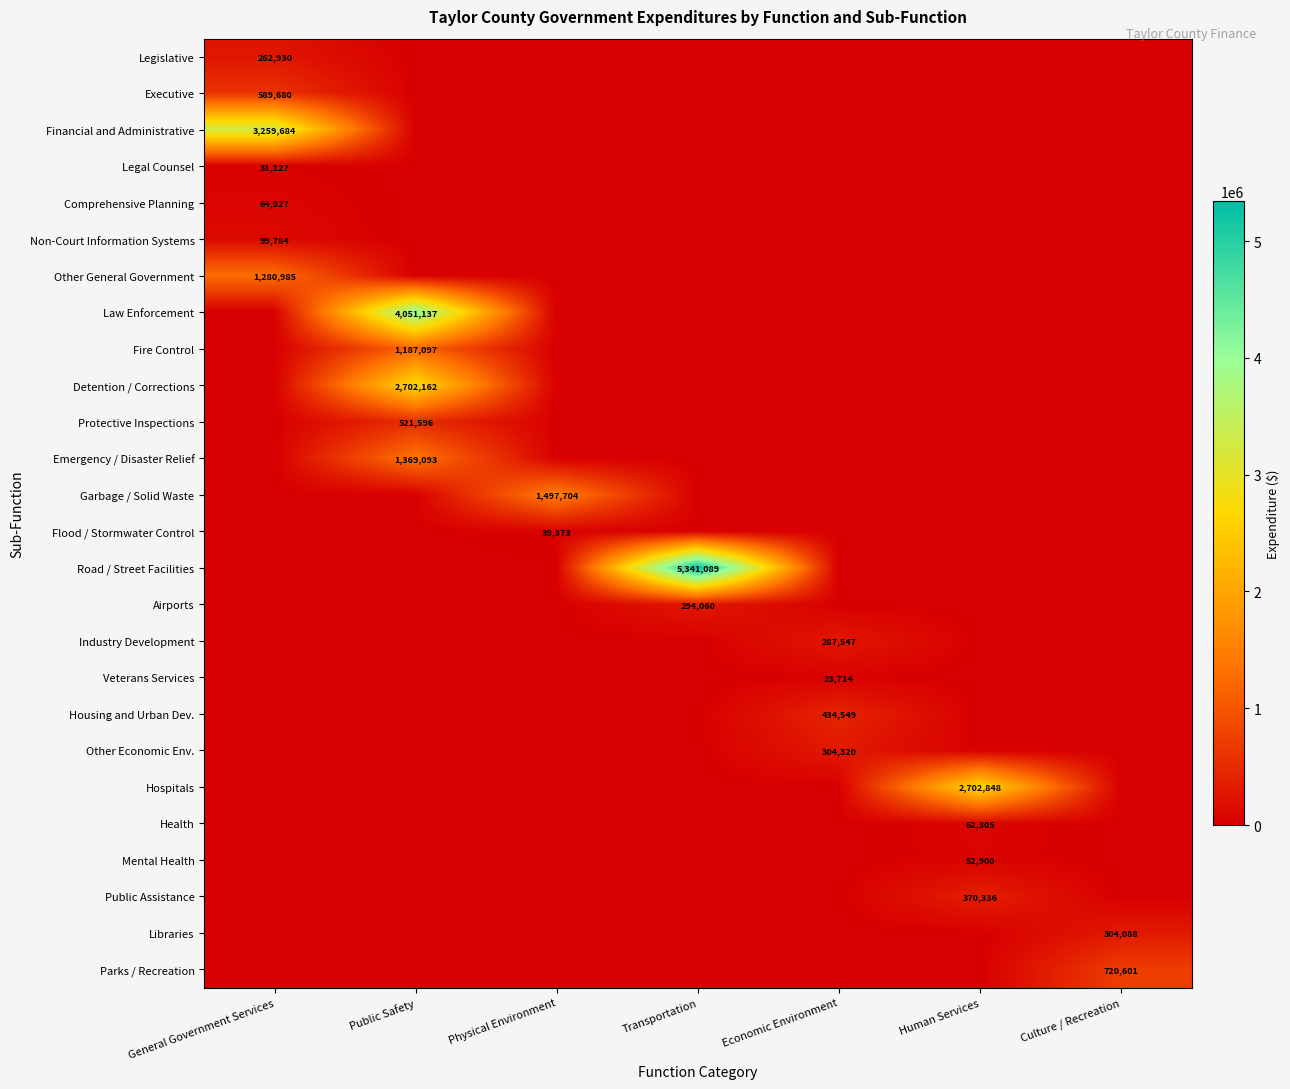

Is it true that Health equals 27994 at Human Services?

False